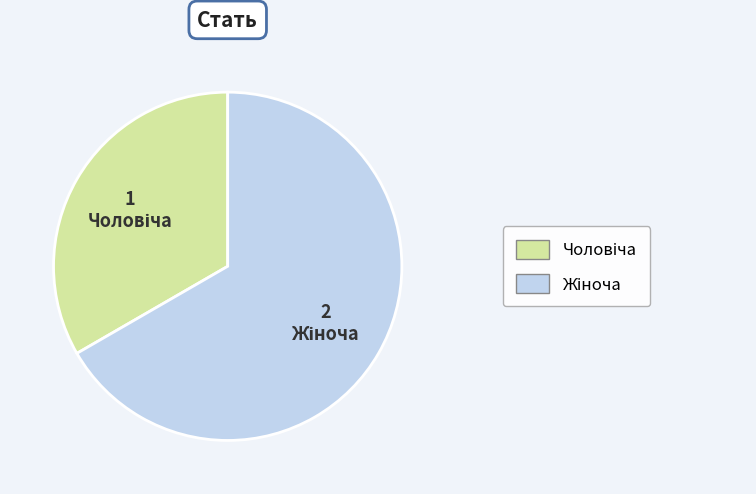

Is there any slice that represents more than half of the pie?

Yes